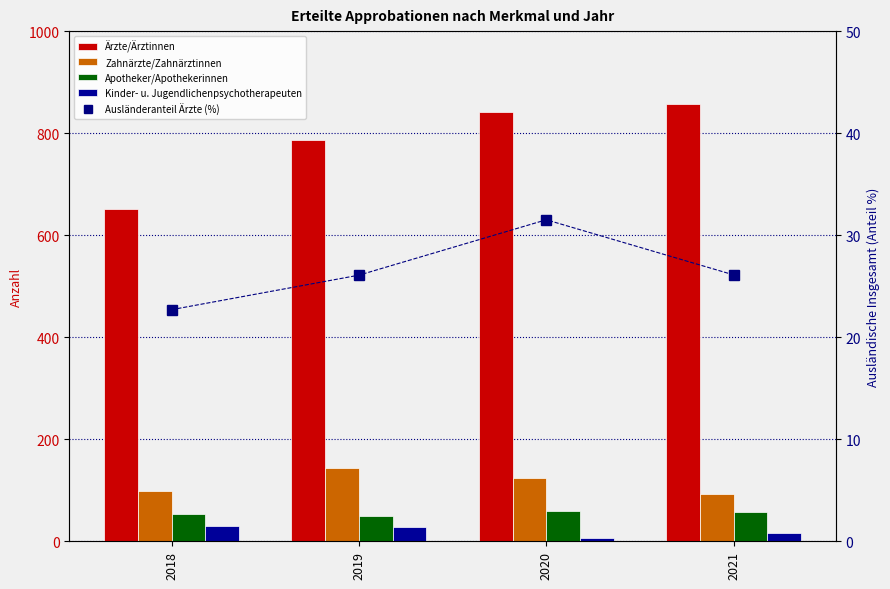

How many Zahnärzte/Zahnärztinnen values are between 99 and 144?

3